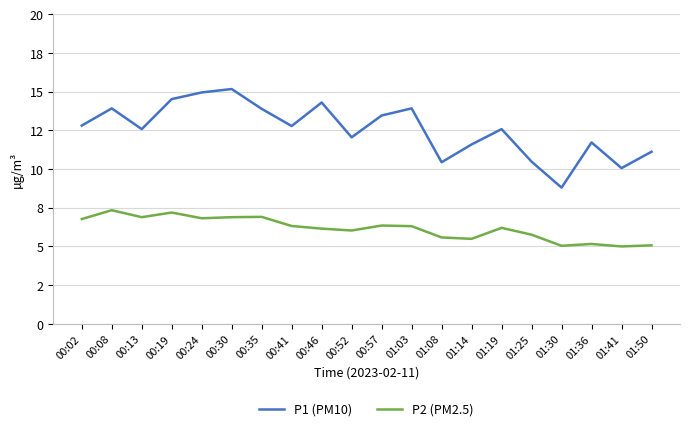

Rank the series by their average value, from lowest to highest.

P2 (PM2.5), P1 (PM10)